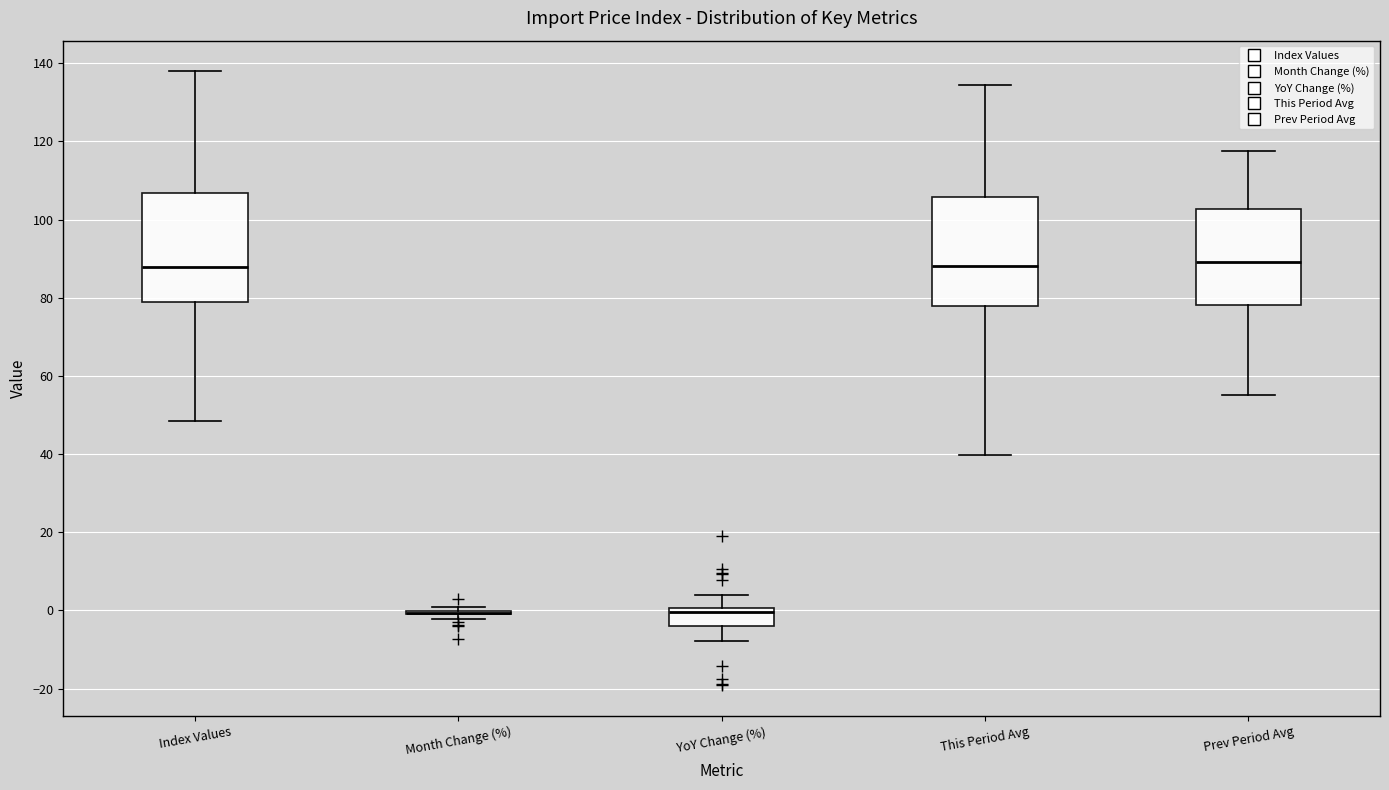

Reading left to right, transcribe this box plot: for each box, give where its median line is, the range the box spans, and where its two whiskers end, as read against the y-axis. The values are not printed on the chart, so give them approximately, as read against the axis.

Index Values: median 88, box 80 to 106, whiskers 48 to 138
Month Change (%): box collapsed to a line at 0, whiskers -2 to 0
YoY Change (%): median 0 (just below the box's upper edge), box -4 to 0, whiskers -8 to 4
This Period Avg: median 88, box 78 to 106, whiskers 40 to 134
Prev Period Avg: median 90, box 78 to 102, whiskers 56 to 118